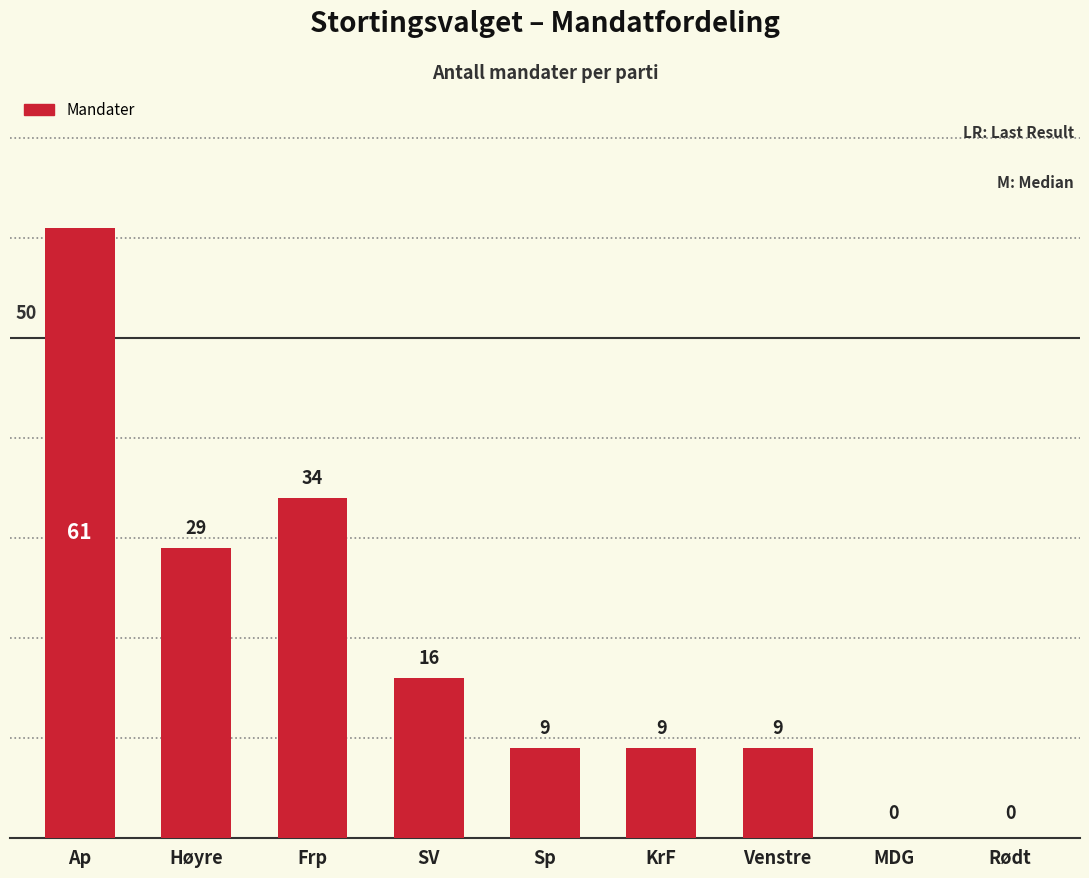

What is the sum of all values?

167